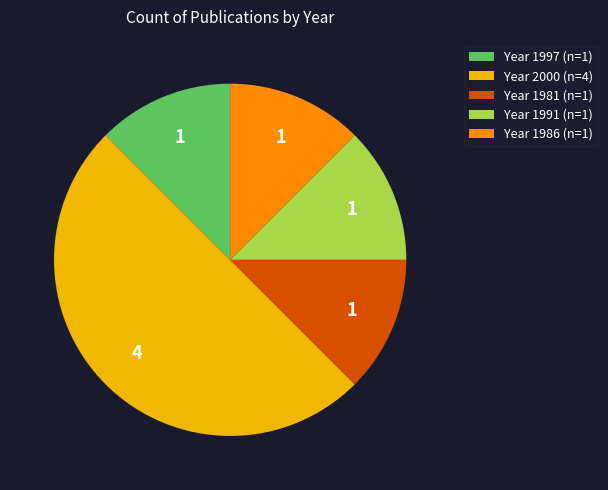

Do Year 1981 (n=1) and Year 1997 (n=1) together represent more than half of the pie?

No